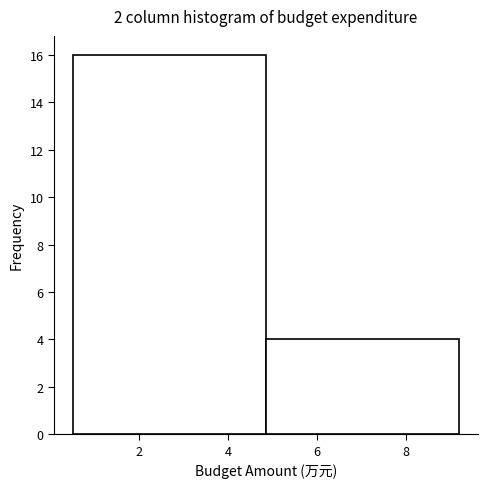

Reading left to right, transcribe this chart: for each bar, give the range it covers on the x-axis and its height. Neither the bar edges nor the heights are printed on the chart, so give them approximately, as read against the axes.

0.6 to 4.8: 16
4.8 to 9.2: 4